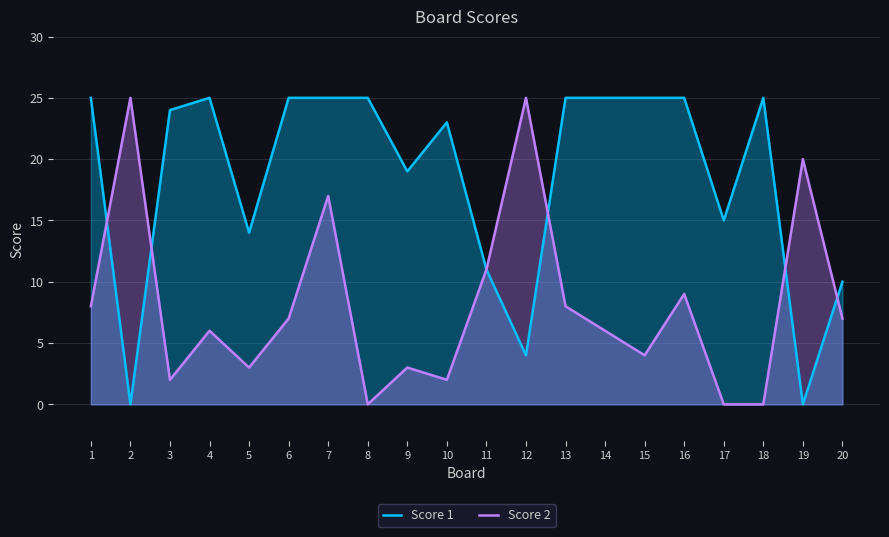

What is the difference between the second highest and minimum values in the Score 1 series?

25